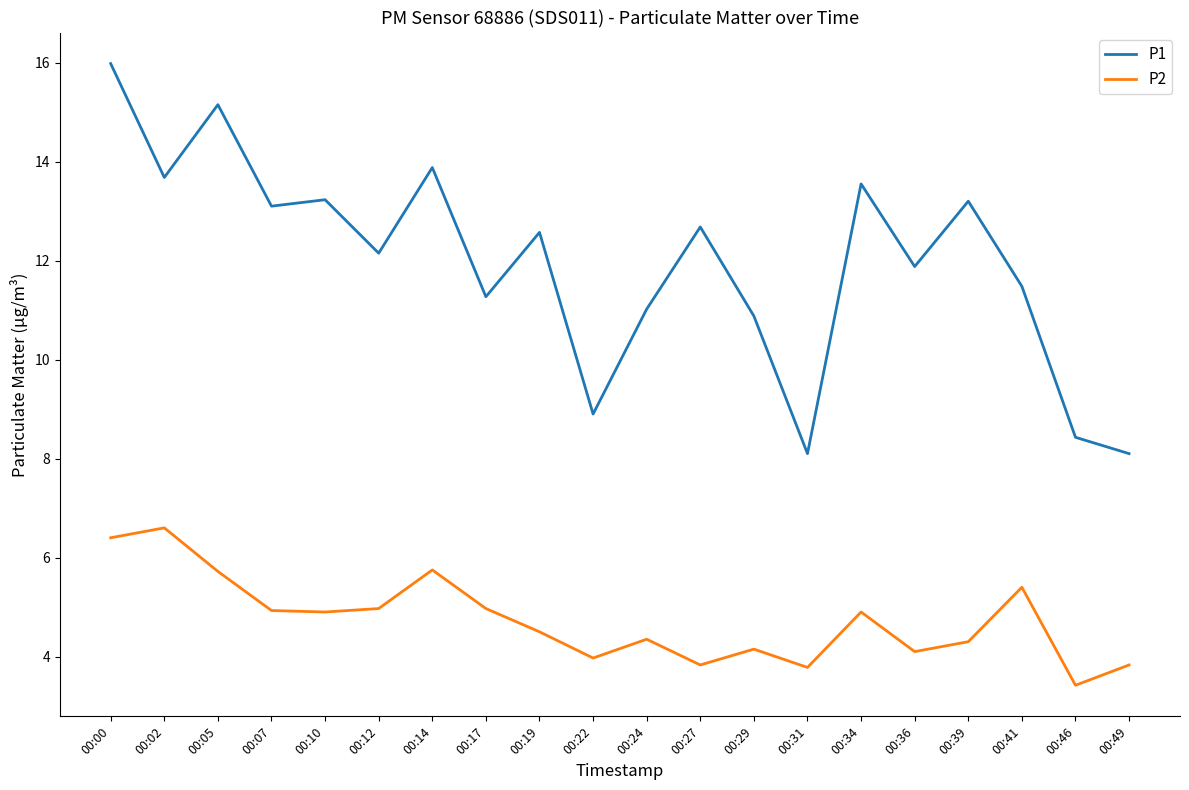

What value does the P2 series have at 00:17?

5.0